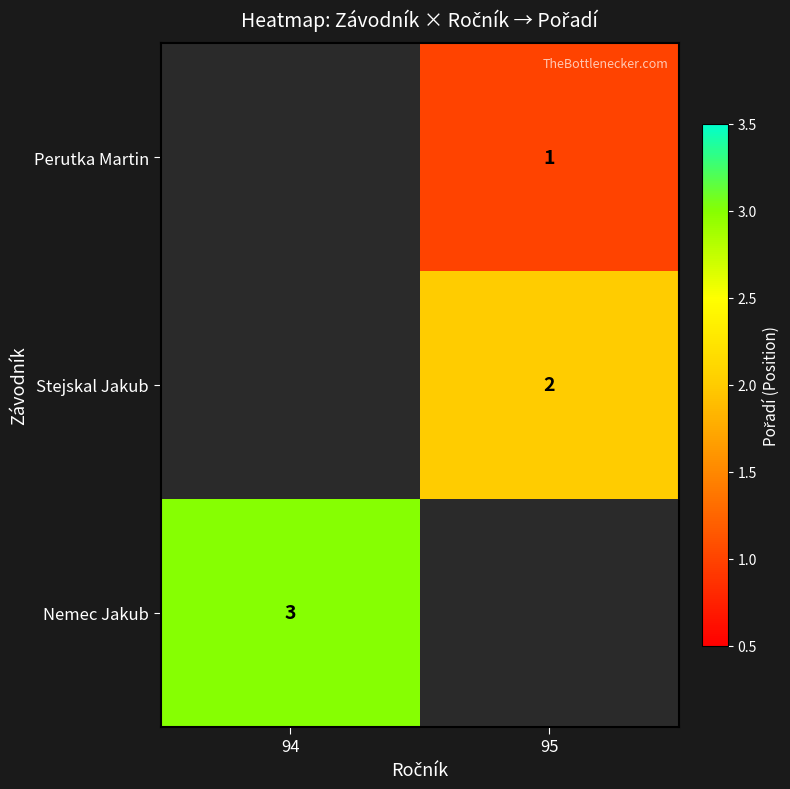

Is it true that Perutka Martin equals 1 at 95?

True